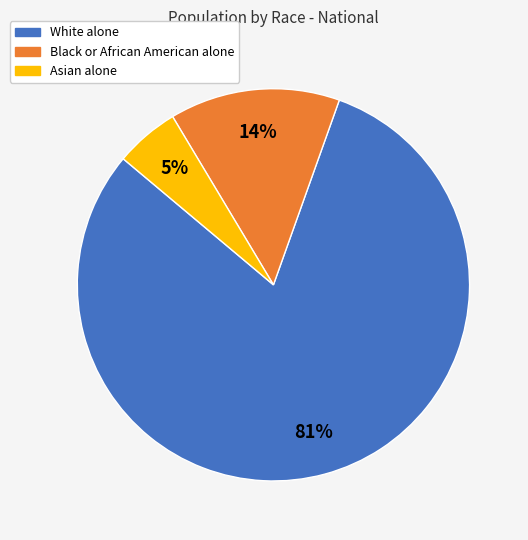

Is the sum of Black or African American alone and Asian alone greater than half?

No